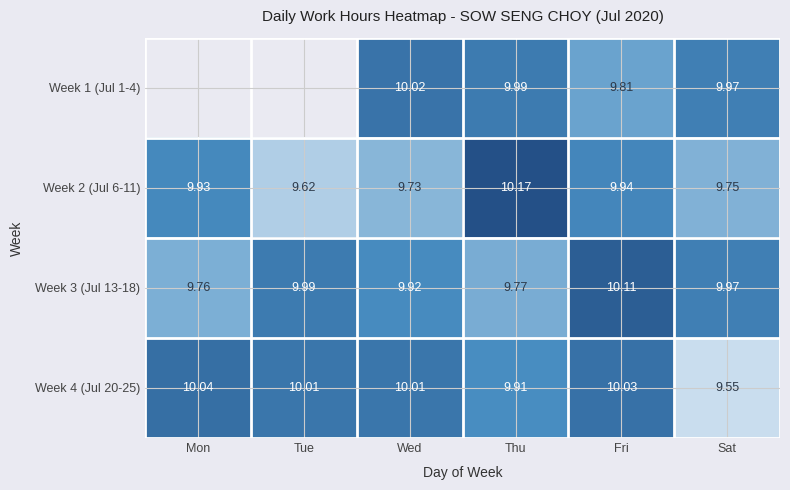

Is the value of Week 4 (Jul 20-25) at Fri greater than the value of Week 3 (Jul 13-18) at Tue?

Yes